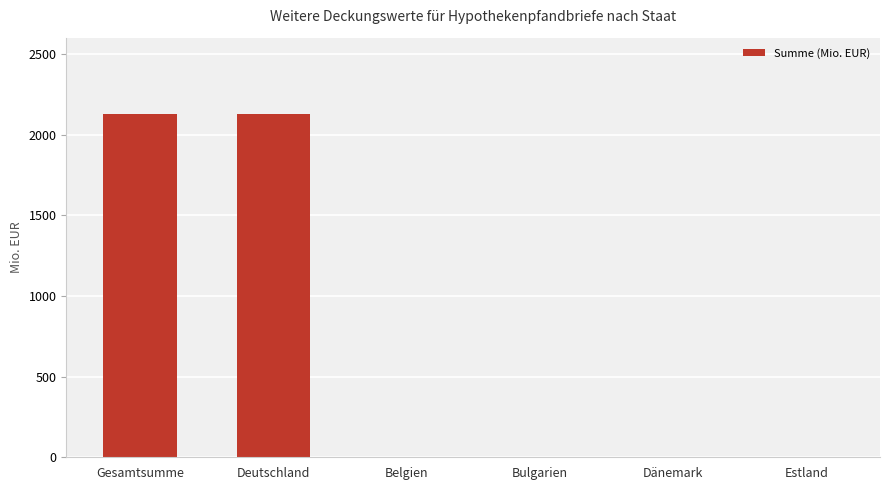

What is the maximum value shown in the chart?

2125